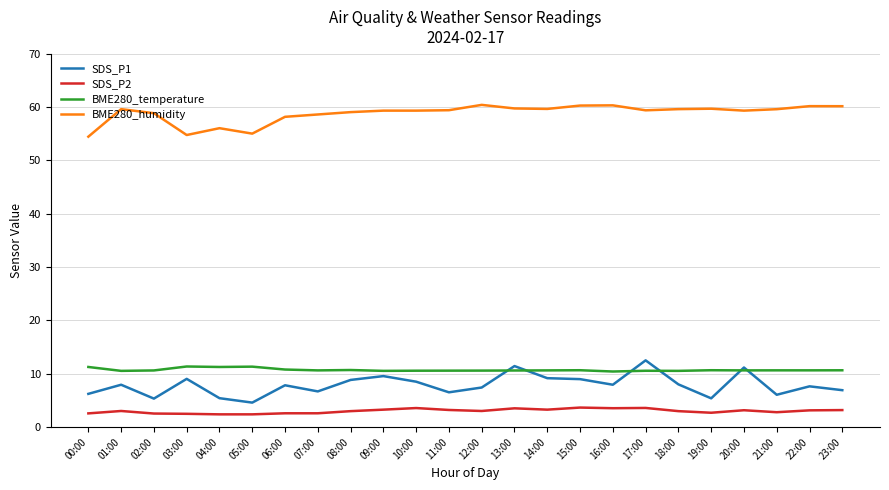

Between 04:00 and 15:00, which series saw the biggest shift?

BME280_humidity